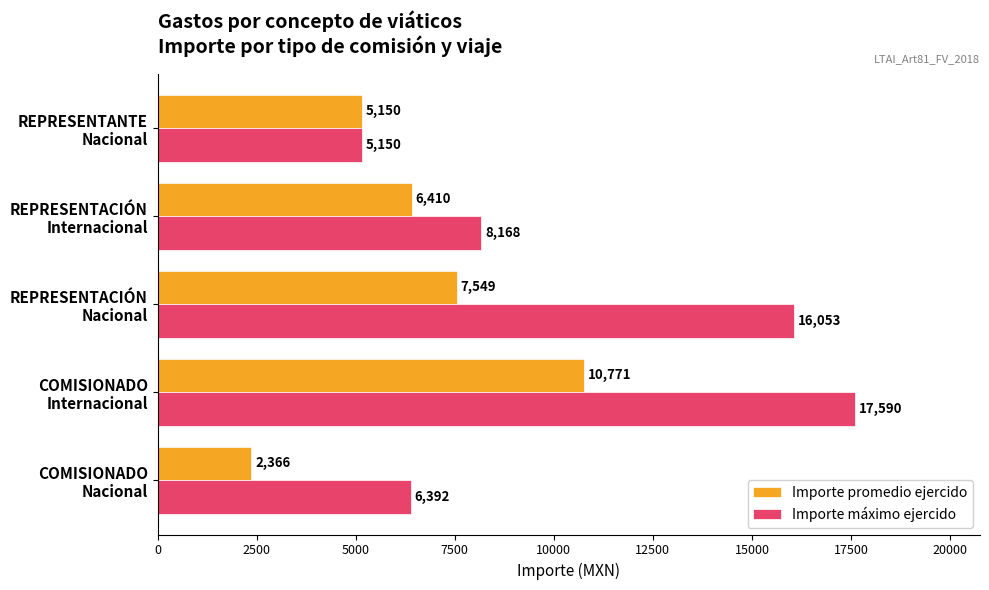

Count the number of categories in the chart.

5